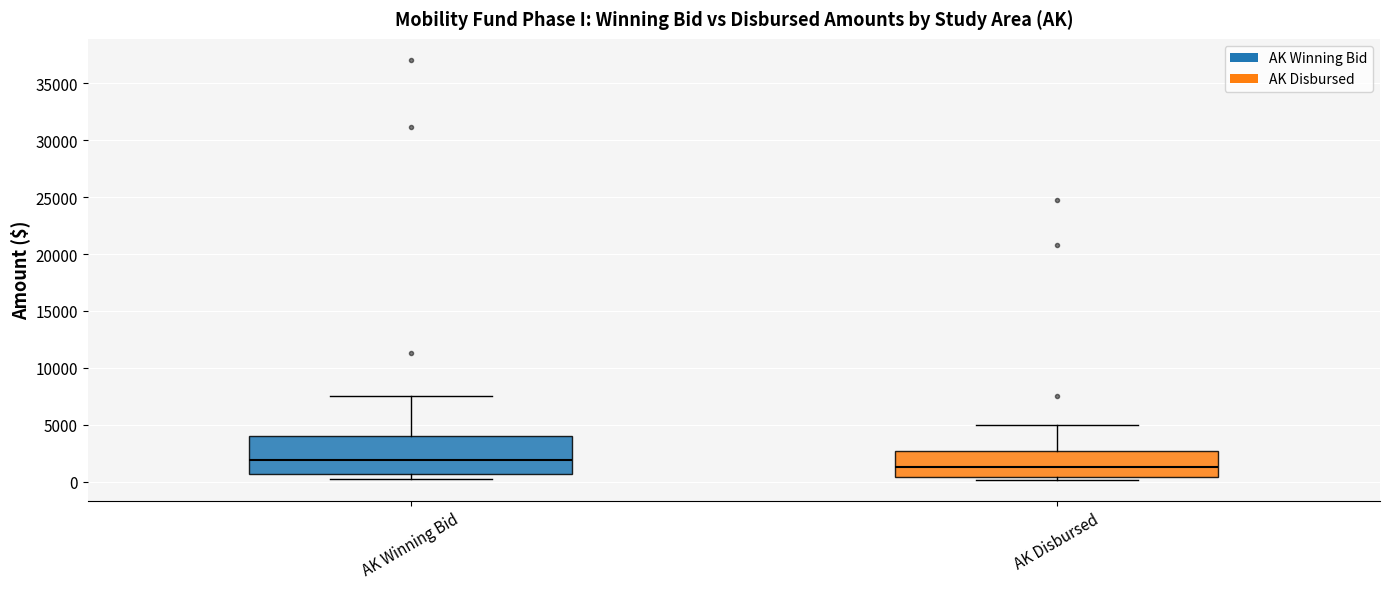

Reading left to right, transcribe this box plot: for each box, give where its median line is, the range the box spans, and where its two whiskers end, as read against the y-axis. The values are not printed on the chart, so give them approximately, as read against the axis.

AK Winning Bid: median 2000, box 500 to 4000, whiskers 500 (just below the box's lower edge) to 7500
AK Disbursed: median 1500, box 500 to 2500, whiskers 0 to 5000